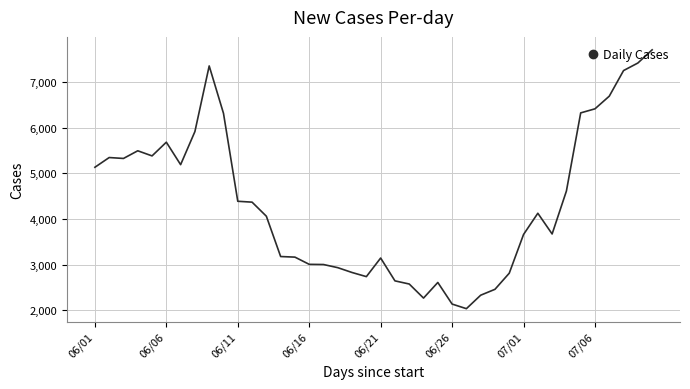

What is the minimum value shown in the chart?

2037